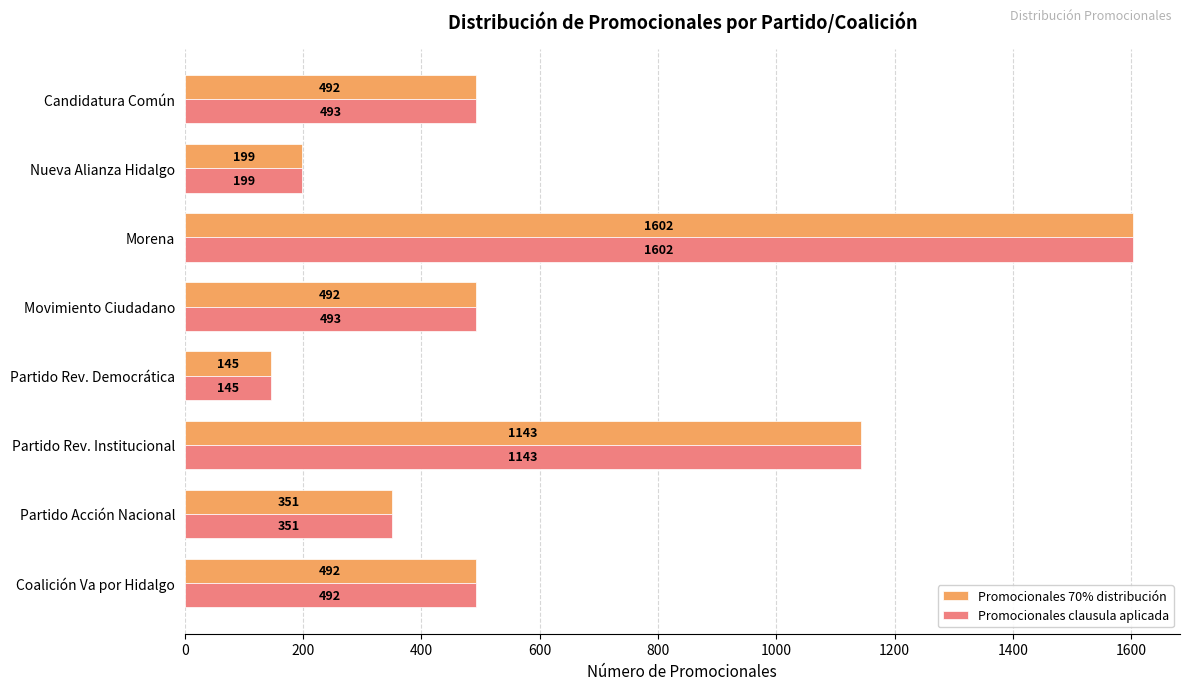

What is the maximum value for Promocionales 70% distribución?

1602